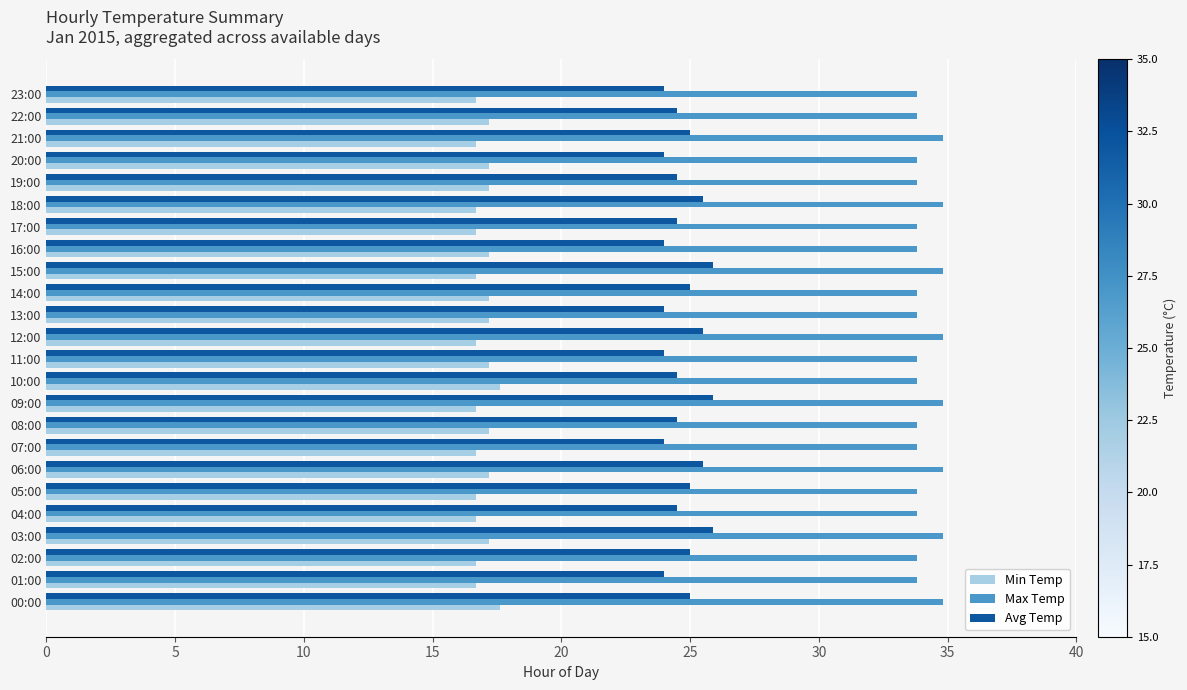

At 12:00, list the series in order from smallest to largest.

Min Temp, Avg Temp, Max Temp